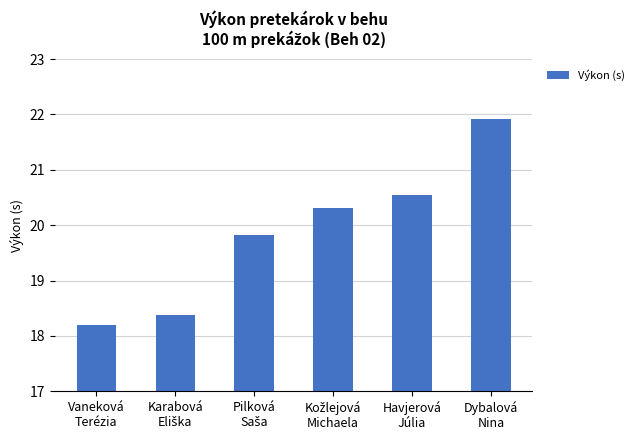

What is the smallest value displayed?

18.2